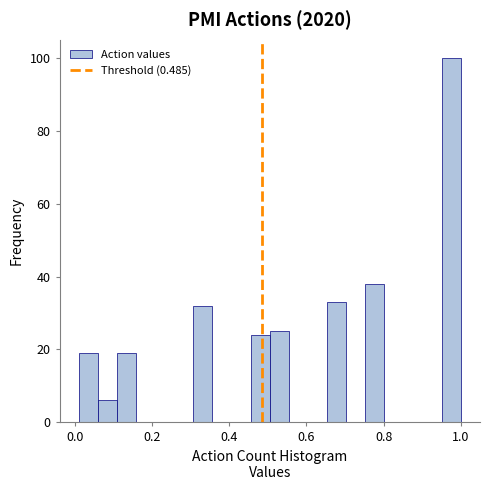

Around what value on the x-axis is the tallest bar? Give the approximate position of its centre, as read against the axis.

0.98